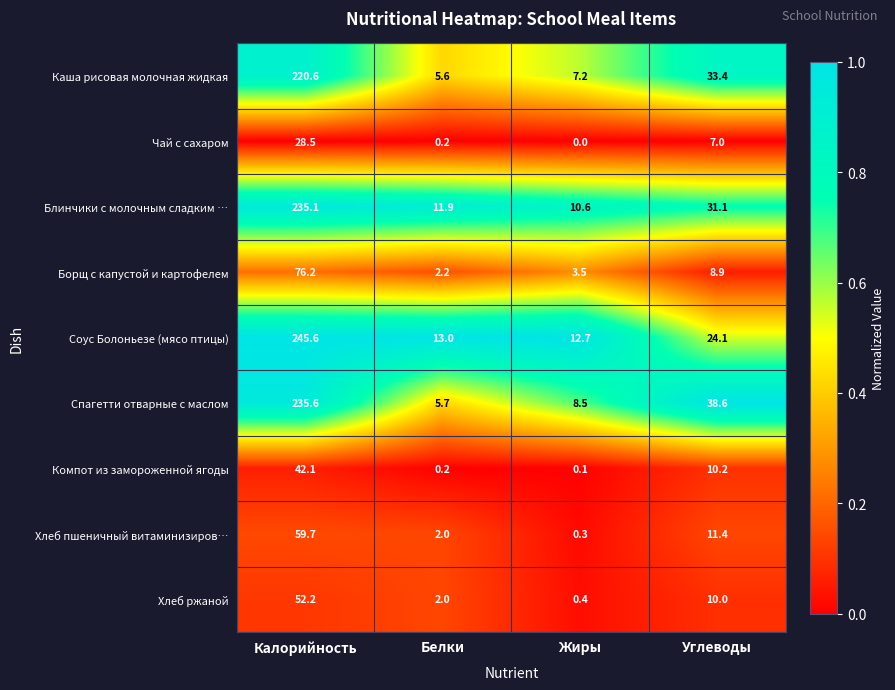

Rank the series at Калорийность from highest to lowest value.

Соус Болоньезе (мясо птицы), Спагетти отварные с маслом, Блинчики с молочным сладким …, Каша рисовая молочная жидкая, Борщ с капустой и картофелем, Хлеб пшеничный витаминизиров…, Хлеб ржаной, Компот из замороженной ягоды, Чай с сахаром